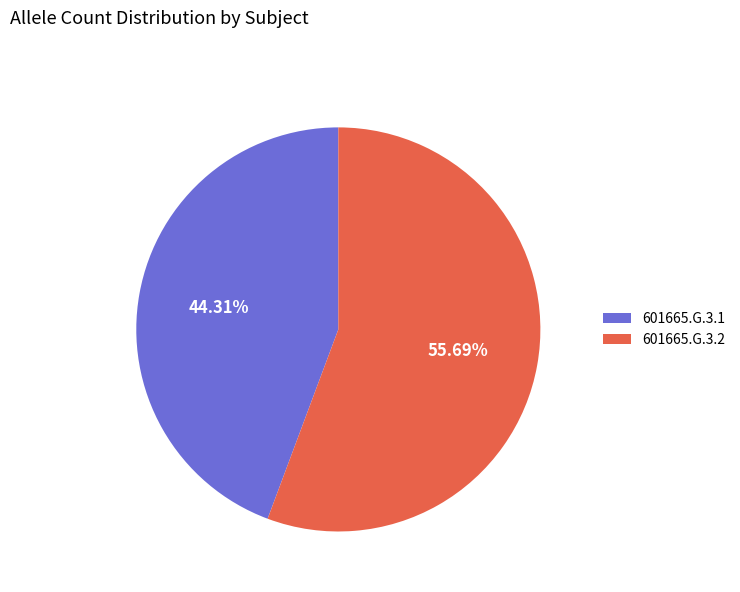

Does 601665.G.3.2 account for over 50% of the chart?

Yes